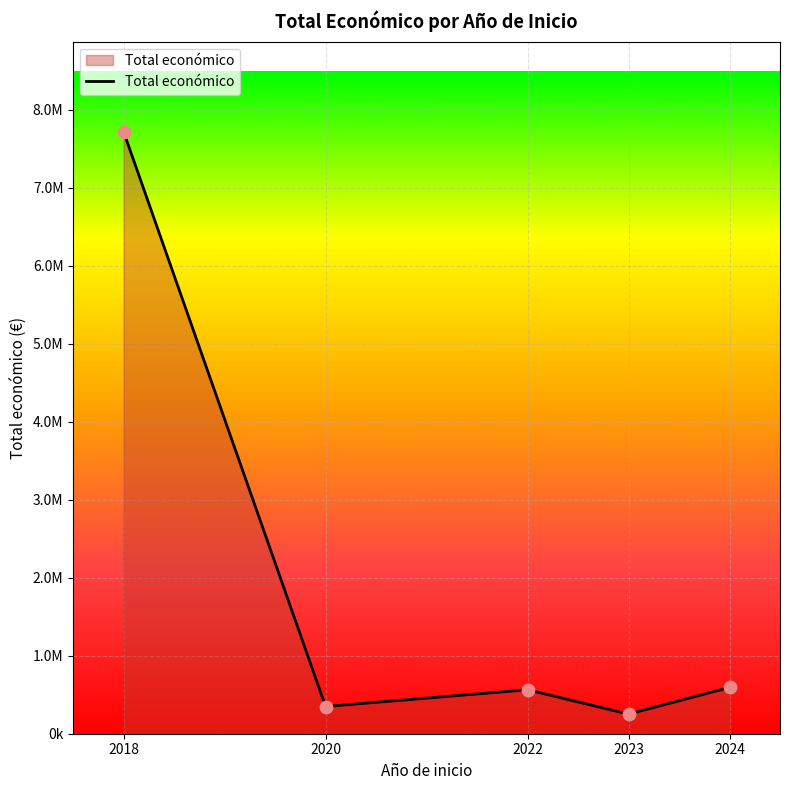

What is the ratio of the value at 2023 to the value at 2022?

0.4